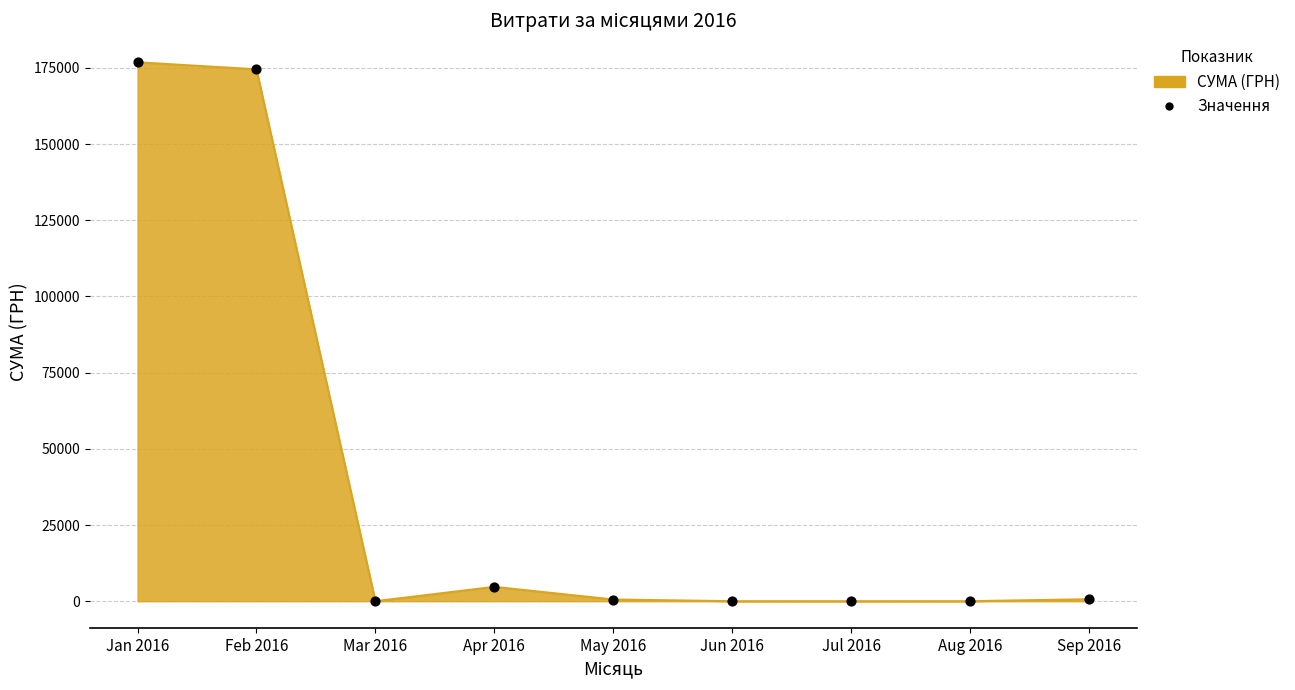

What is the ratio of the value at May 2016 to the value at Apr 2016?

0.1